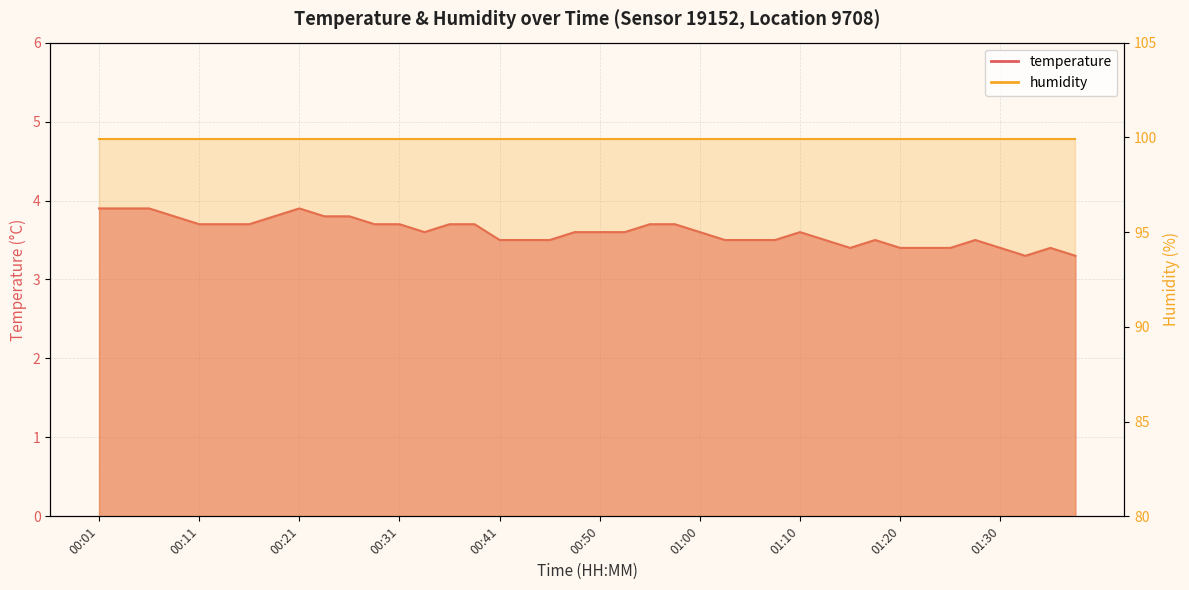

What position from the left is 01:15?

31